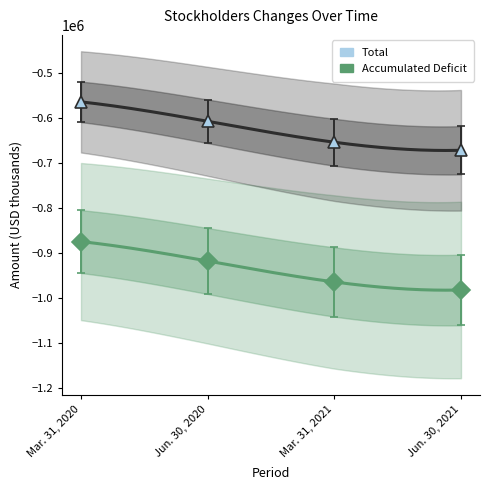

How many lines are shown in the chart?

2